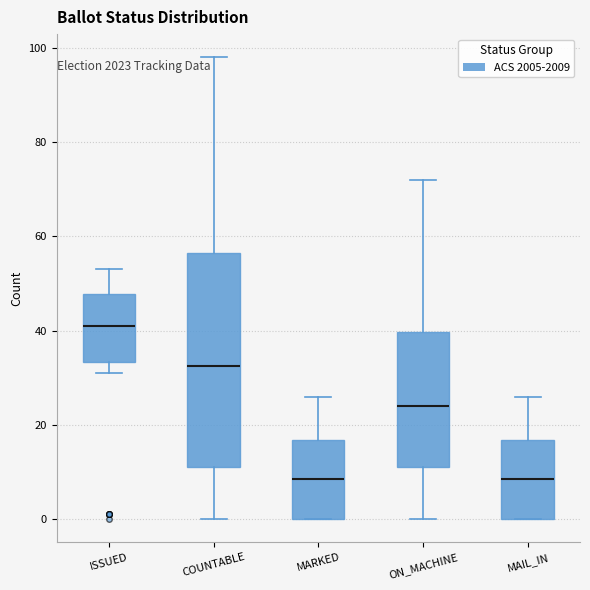

Reading left to right, transcribe this box plot: for each box, give where its median line is, the range the box spans, and where its two whiskers end, as read against the y-axis. The values are not printed on the chart, so give them approximately, as read against the axis.

ISSUED: median 42, box 34 to 48, whiskers 32 to 54
COUNTABLE: median 32, box 12 to 56, whiskers 0 to 98
MARKED: median 8, box 0 to 16, whiskers 0 to 26
ON_MACHINE: median 24, box 12 to 40, whiskers 0 to 72
MAIL_IN: median 8, box 0 to 16, whiskers 0 to 26